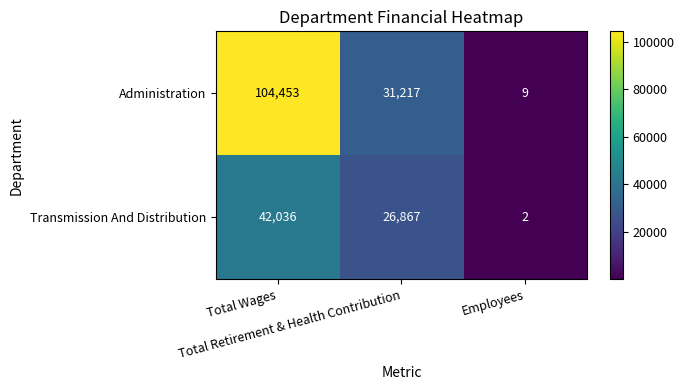

What is the spread (max minus min) of values at Total Wages?

62417